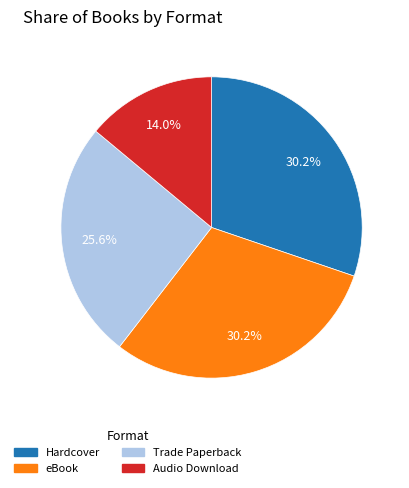

Between Trade Paperback and Audio Download, which is larger?

Trade Paperback